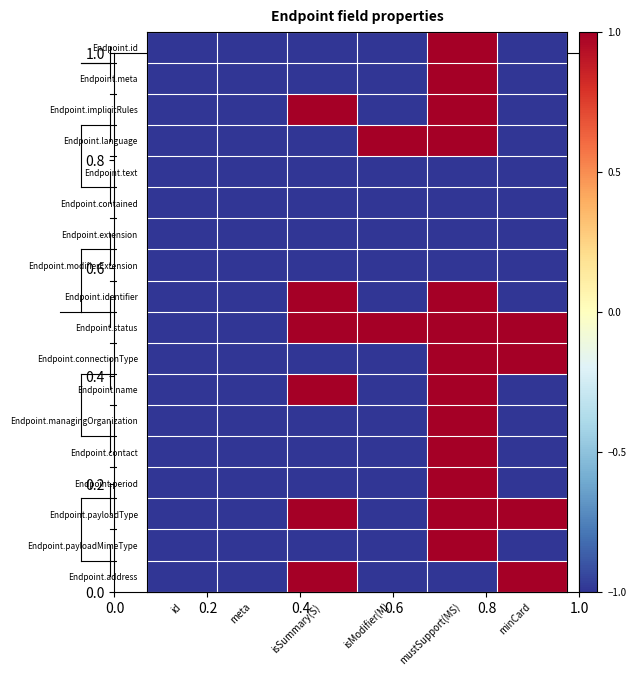

Which series has the largest total across all categories?

Endpoint.status